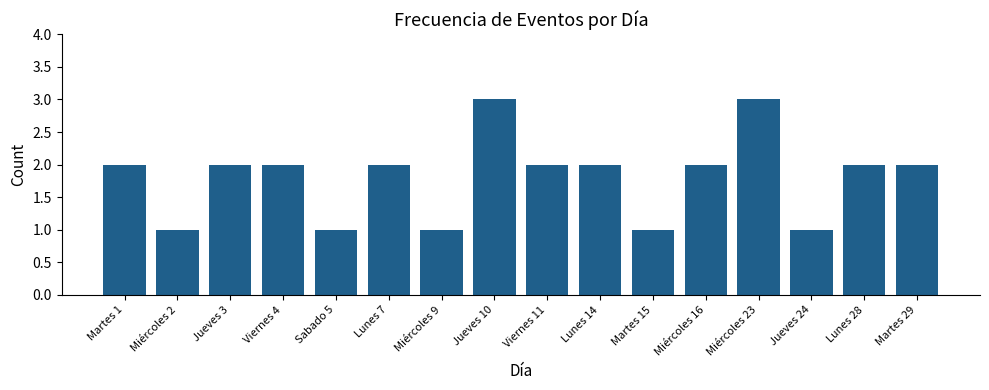

Are the bars grouped side by side (vs. stacked)?

No